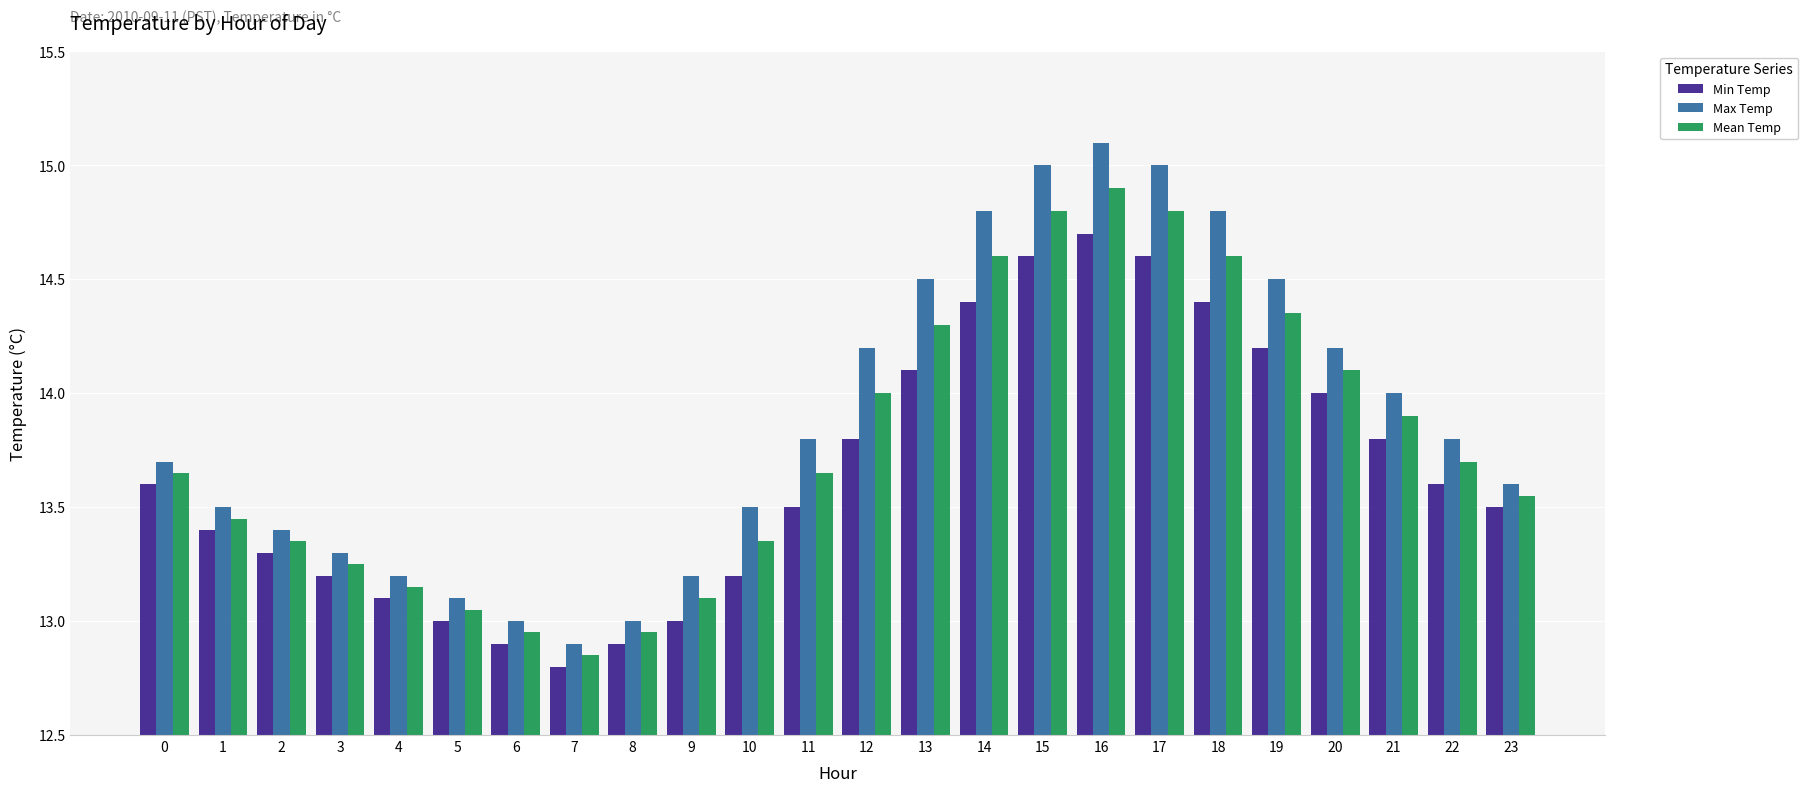

Rank the series by their maximum value, from highest to lowest.

Max Temp, Mean Temp, Min Temp